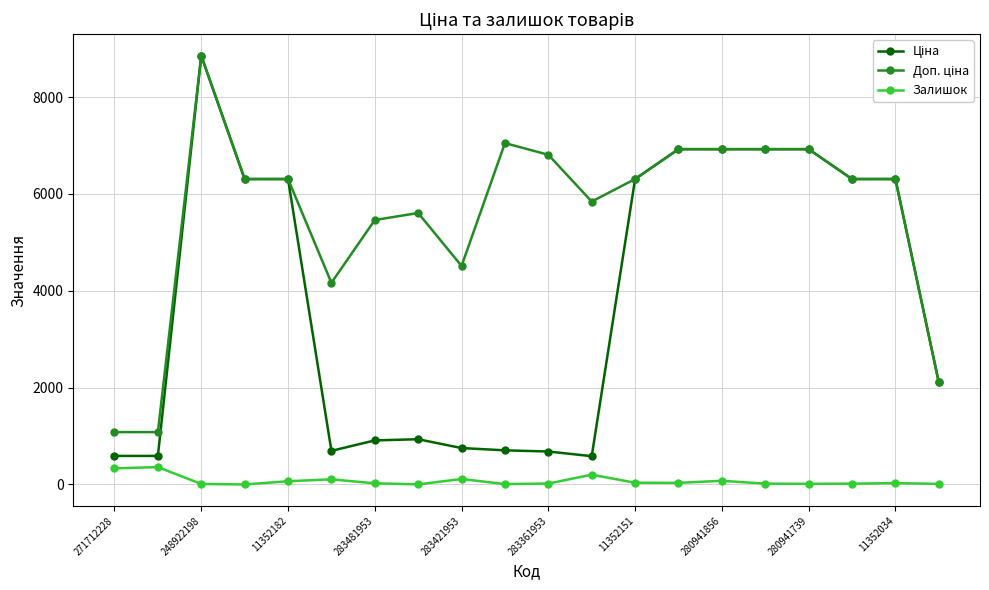

What is the maximum value shown in the chart?

8856.7